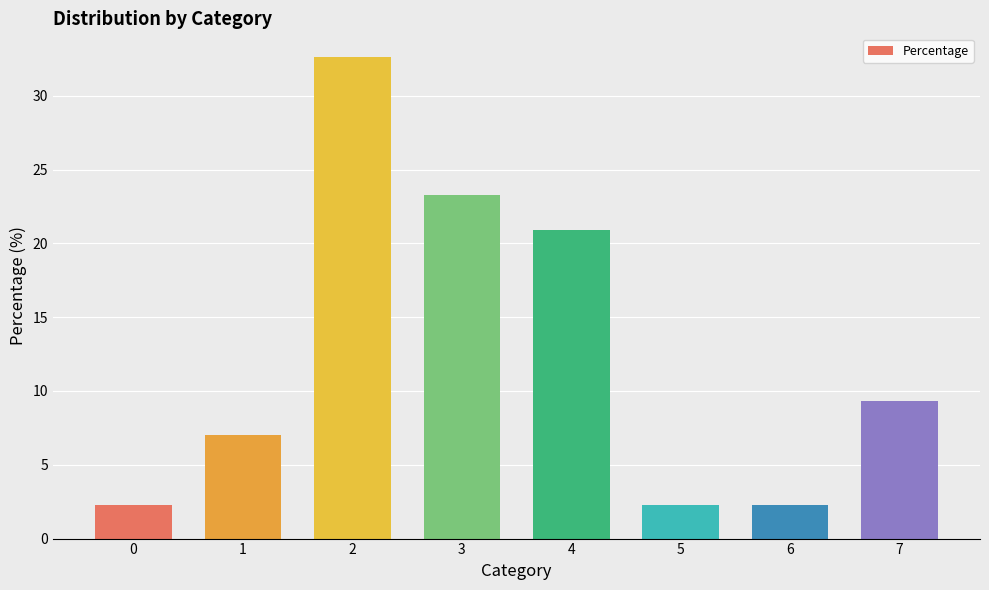

The value at 6 is 2.3. True or false?

True